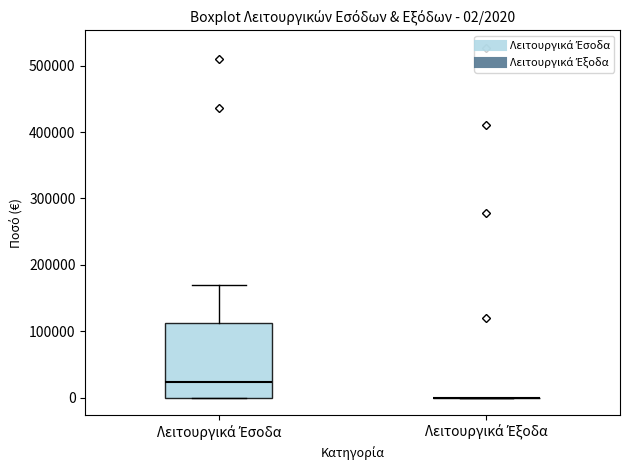

Comparing the boxes themselves (not the whiskers), which one is the tallest?

Λειτουργικά Έσοδα